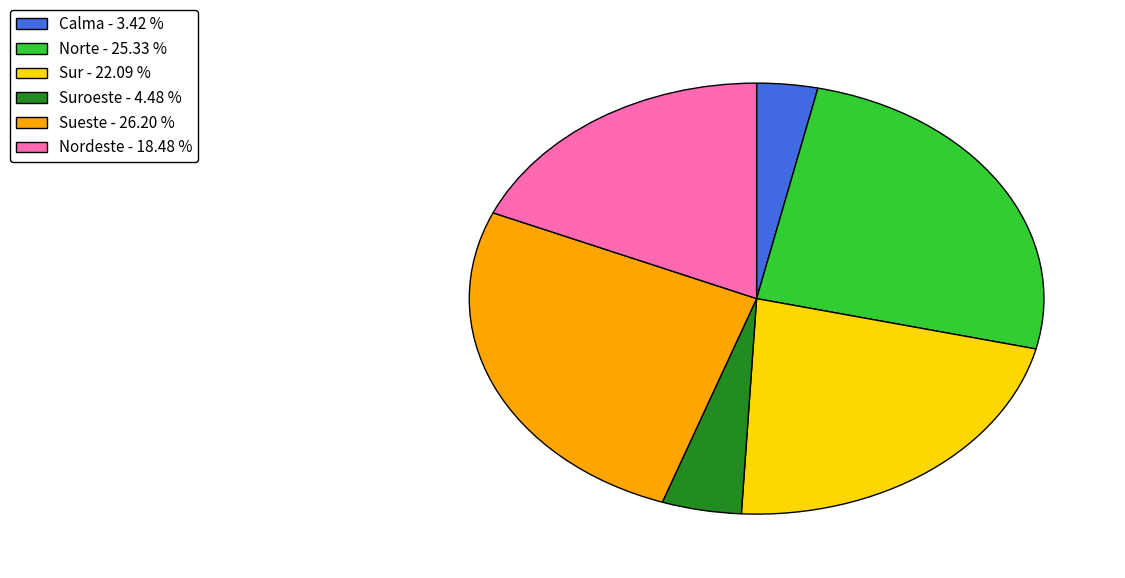

What is the largest slice in the pie chart?

Sueste - 26.20 %